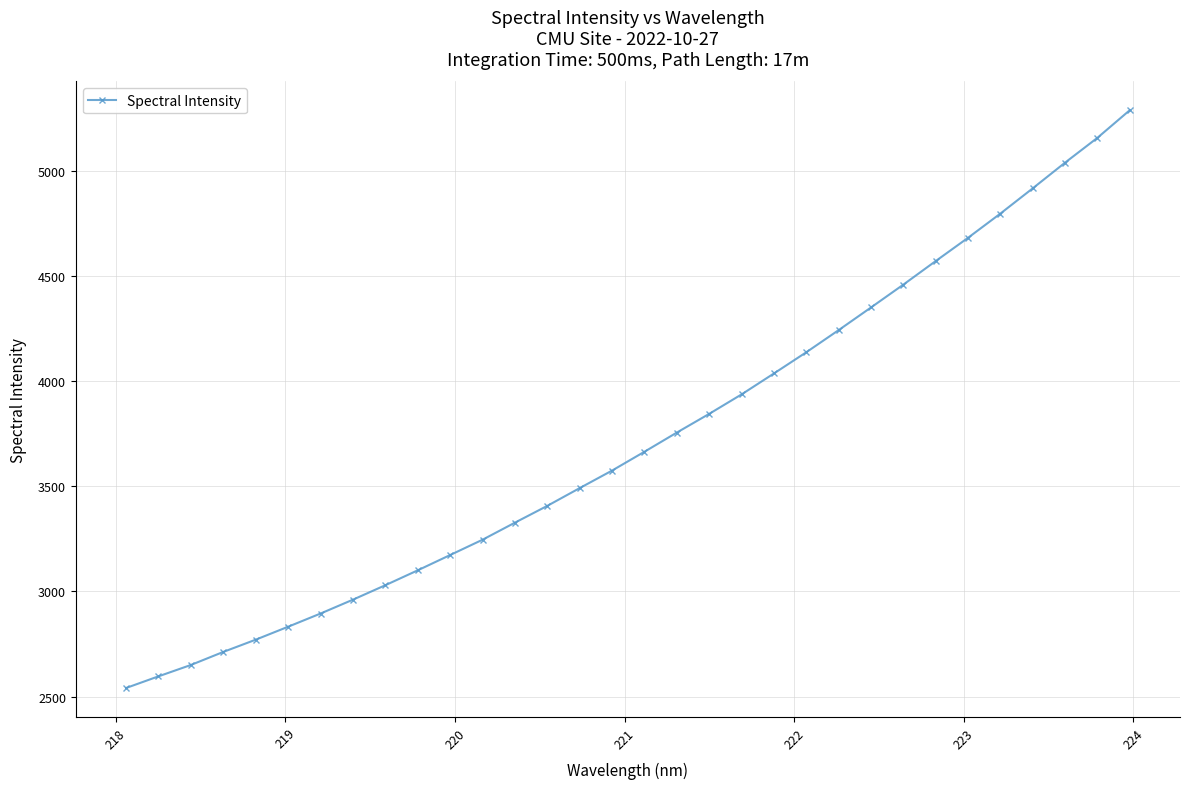

What is the value of the 24th point from the left?

4350.6